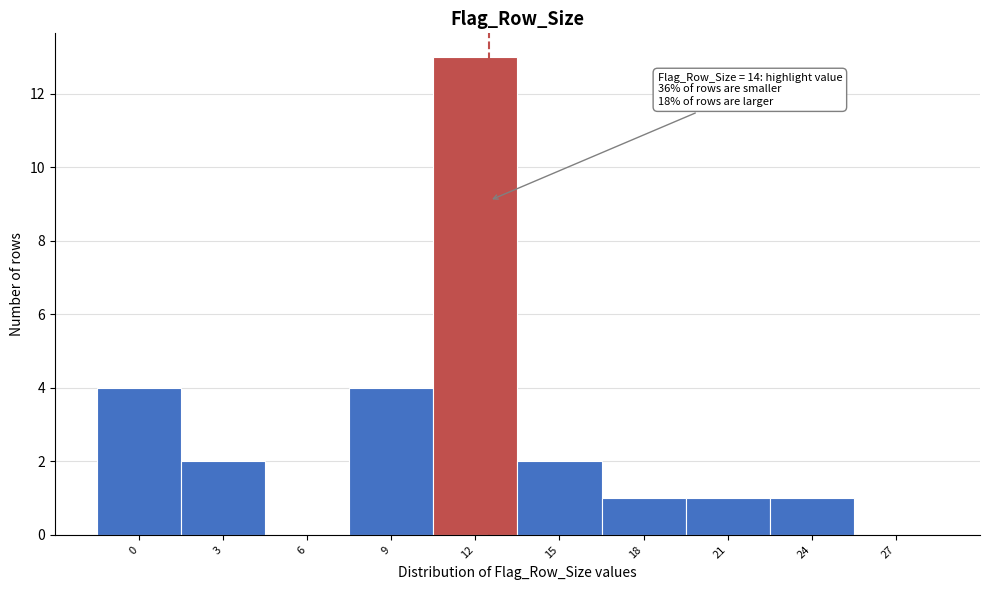

Reading left to right, extract all data points from this chart.

0=4	3=2	6=0	9=4	12=13	15=2	18=1	21=1	24=1	27=0